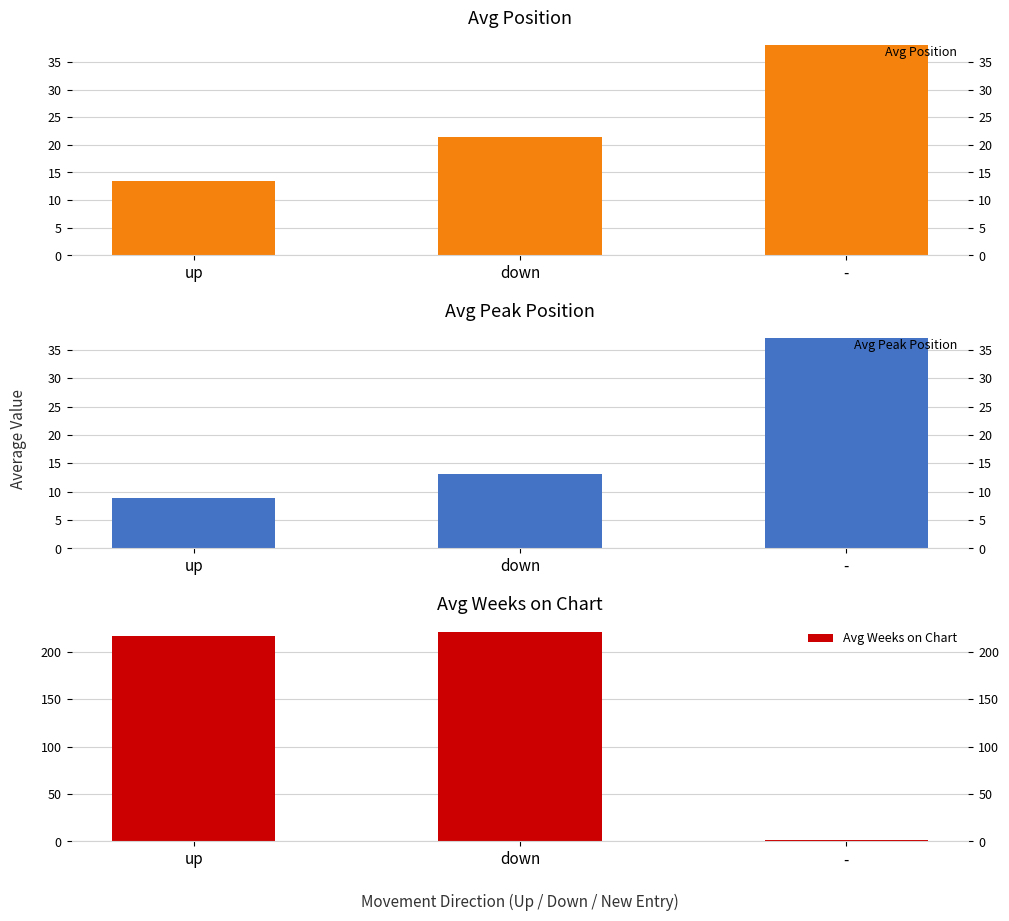

Is the value of Avg Weeks on Chart at up greater than the value of Avg Peak Position at down?

Yes